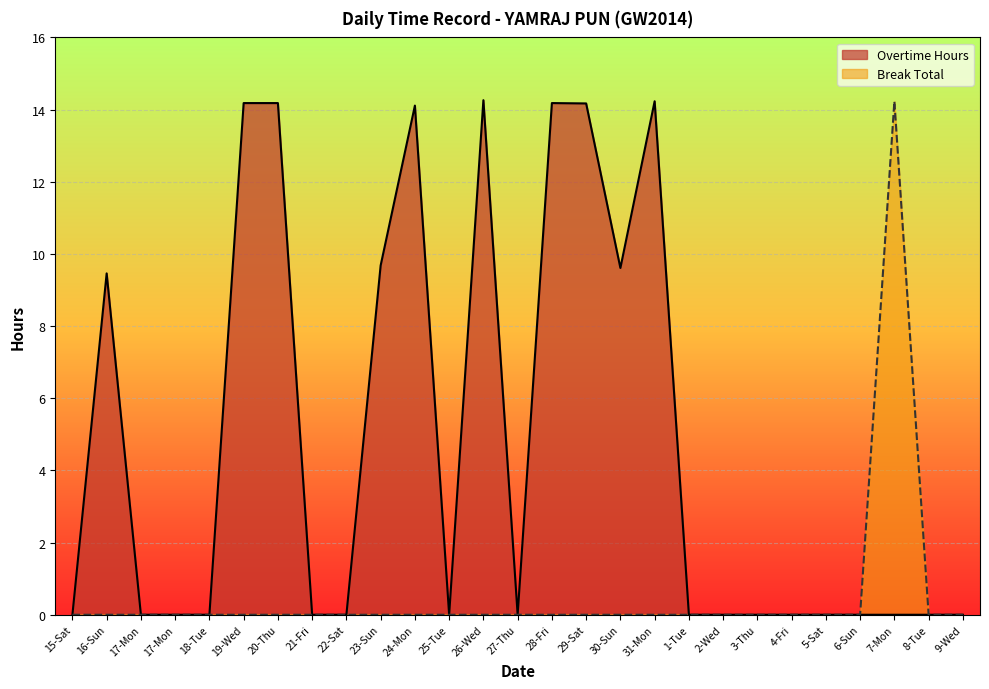

The Overtime Hours series shows 8.2 at 2-Wed. True or false?

False